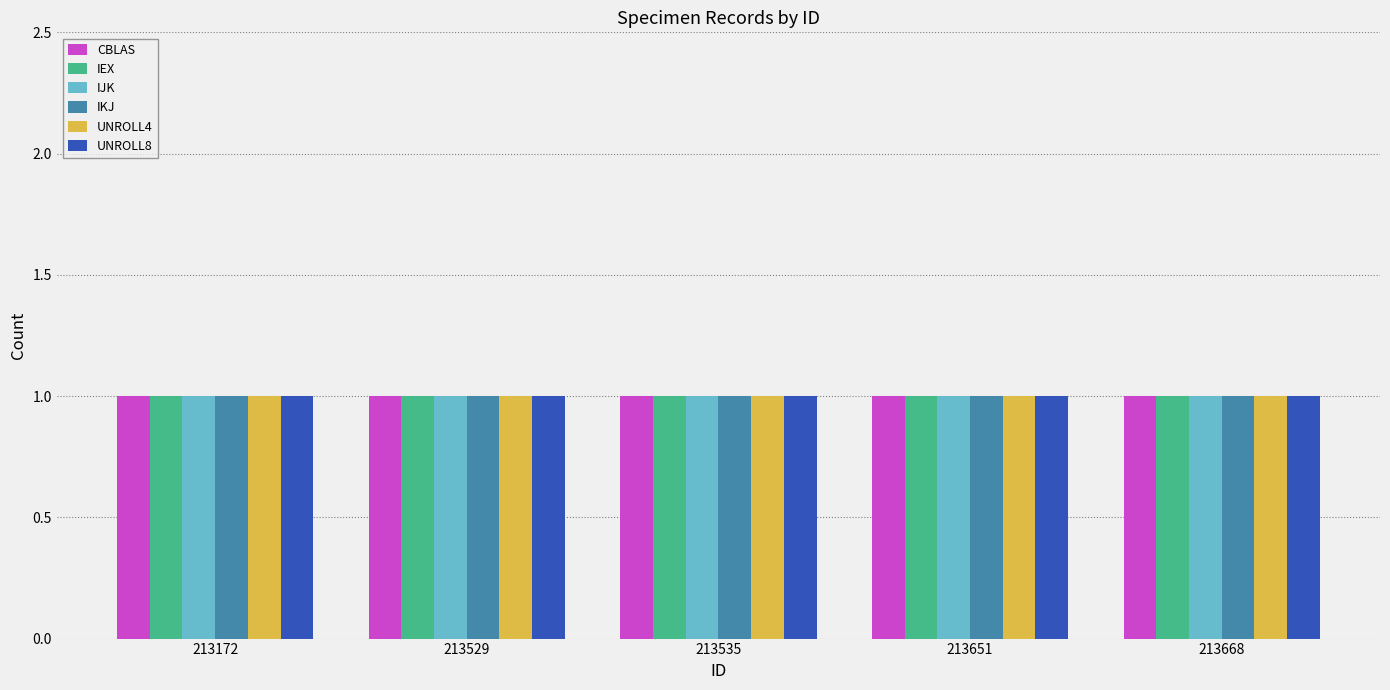

How many bars are there in total?

30